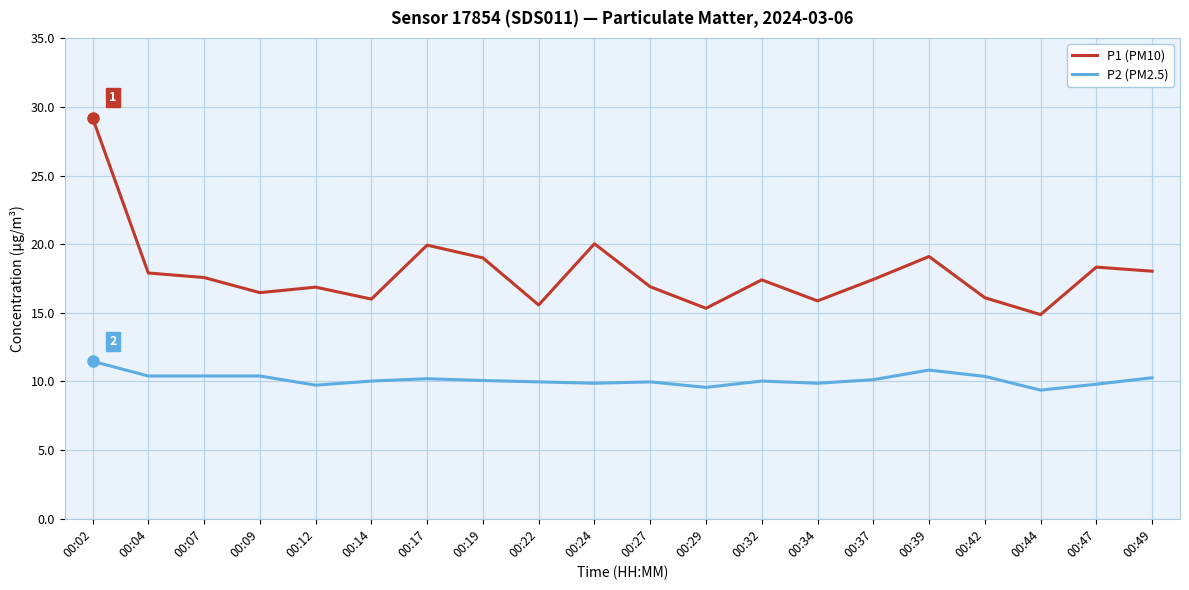

What is the total value across all series at 00:49?

28.3